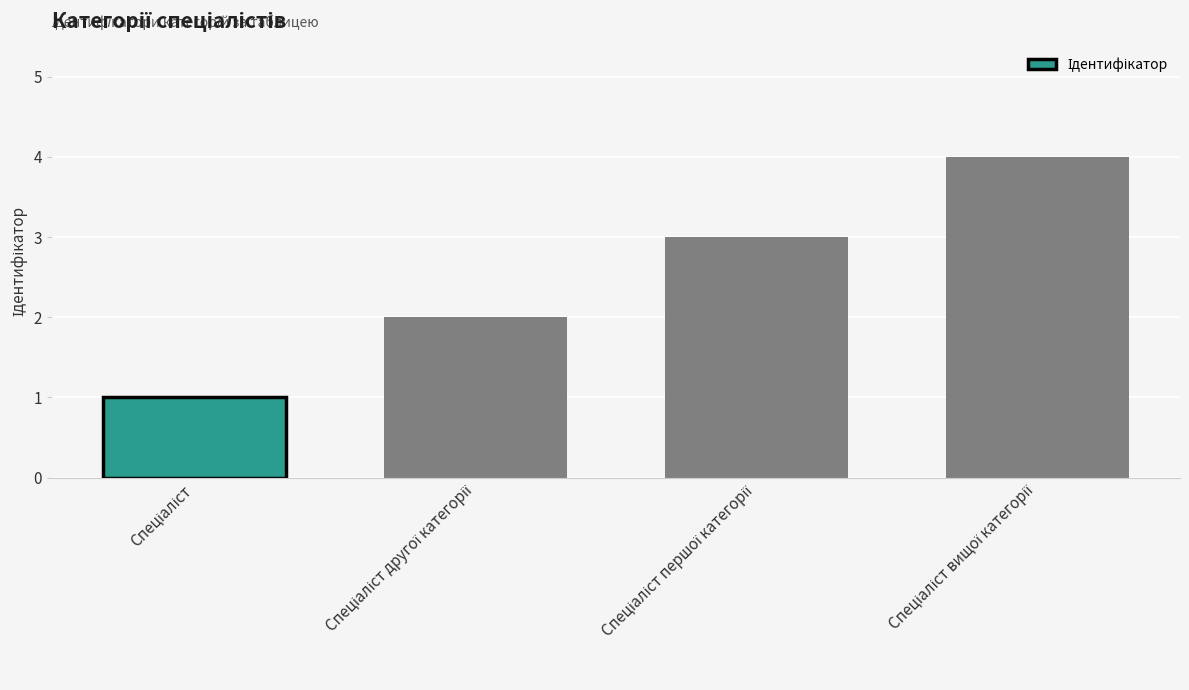

Count the values in the range 2 to 4.

3